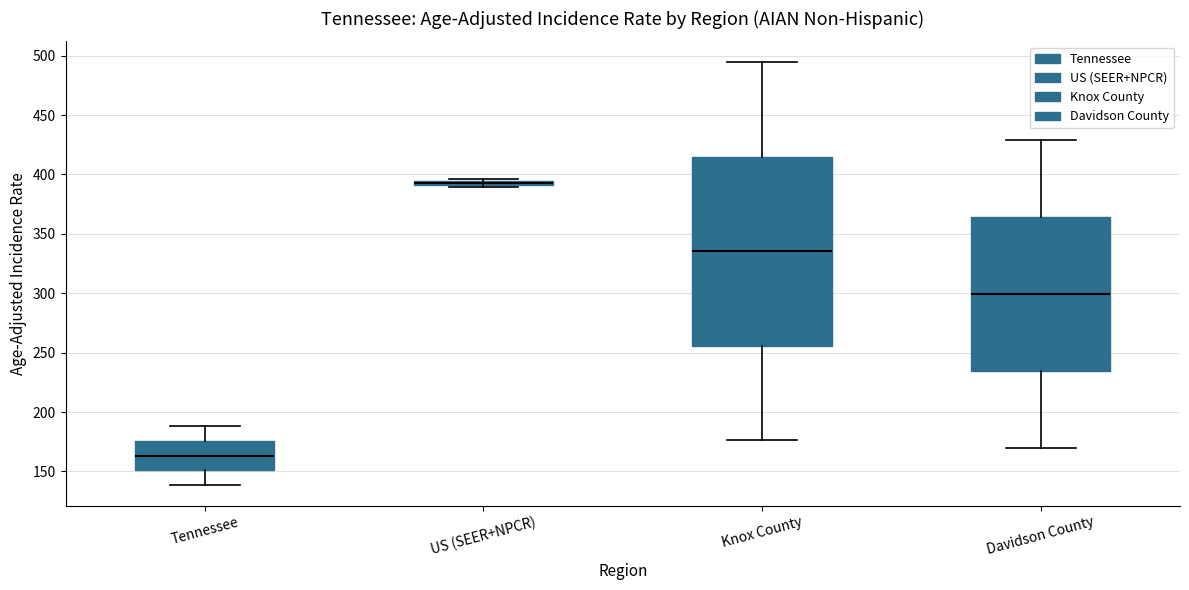

Where is the upper edge of the box for Tennessee on the y-axis? The values are not printed on the chart, so give them approximately, as read against the axis.

175